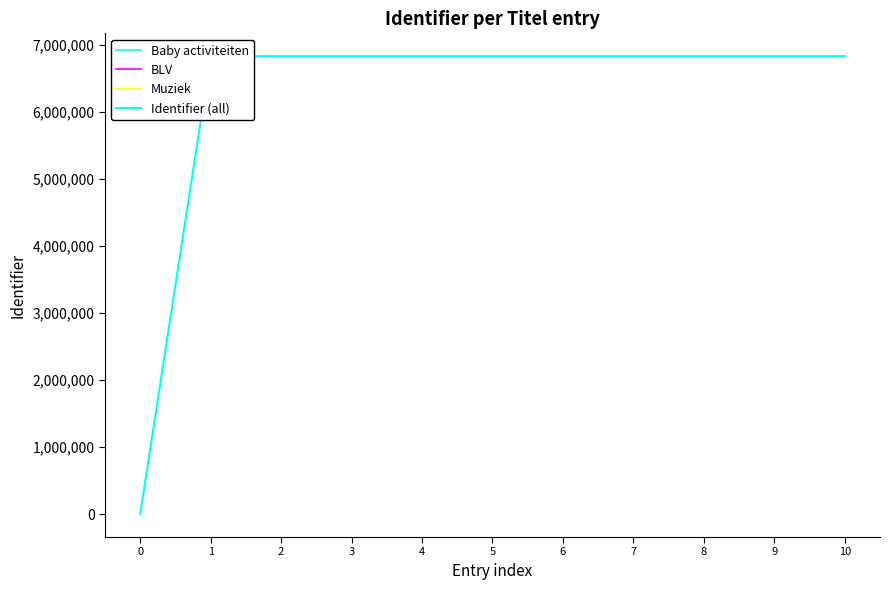

At which category is the sum across all series the highest?

5